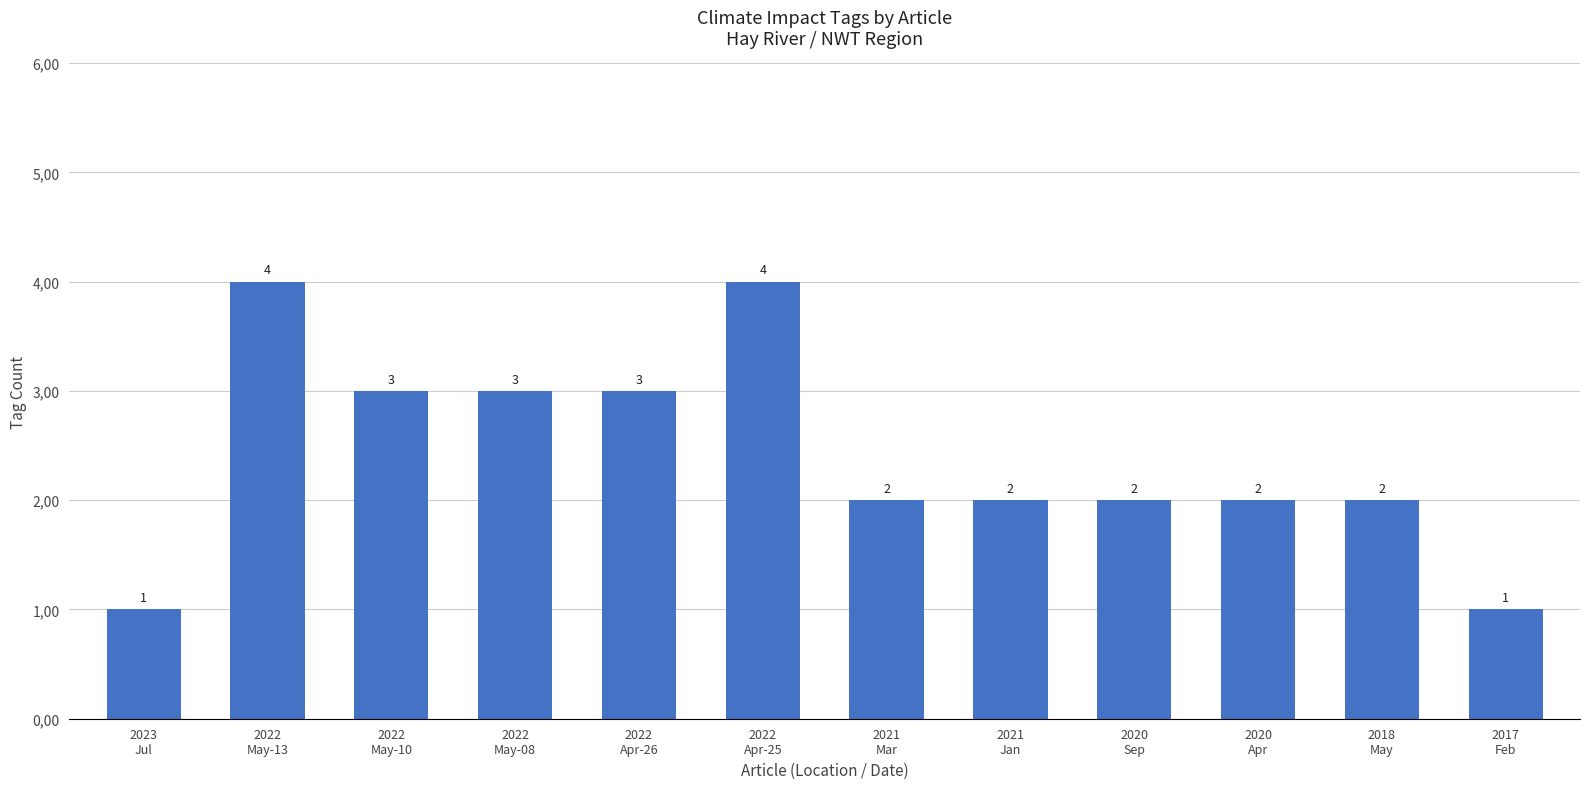

What is the smallest value displayed?

1